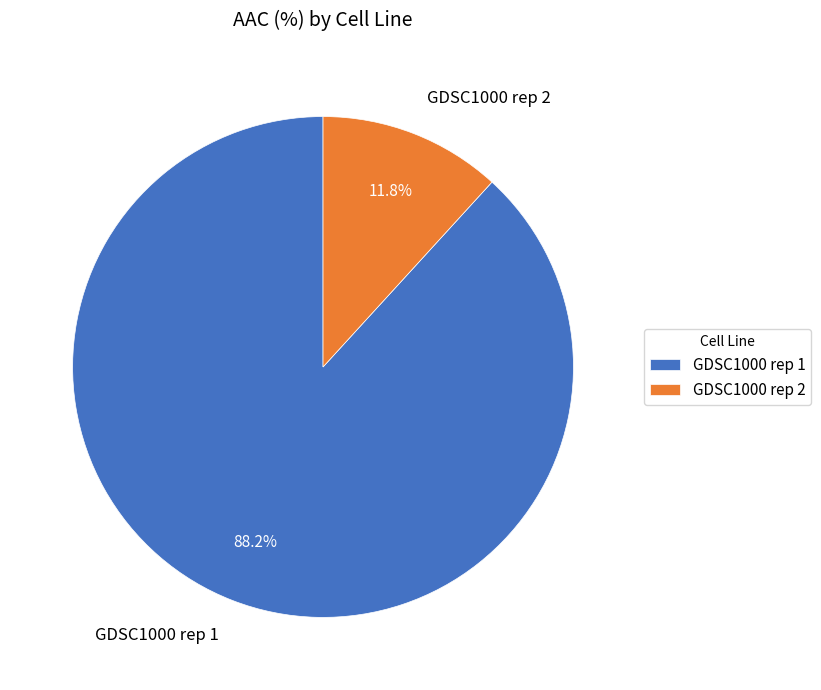

How many segments does this pie chart have?

2